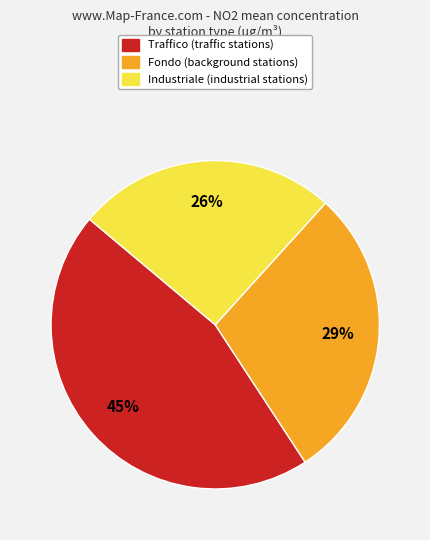

Is there any slice that represents more than half of the pie?

No